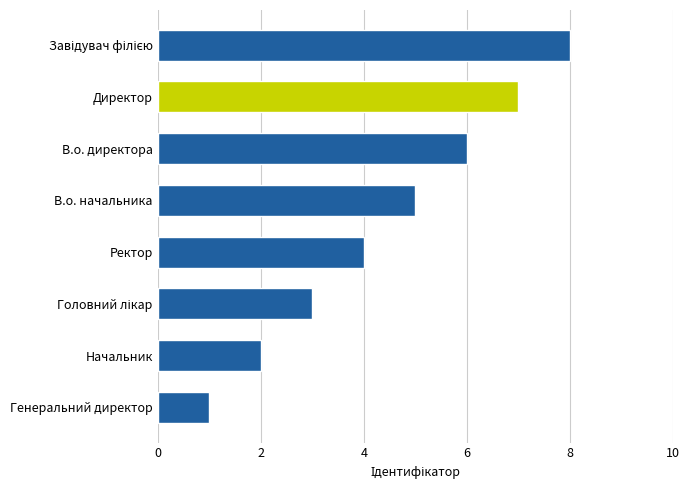

What is the maximum value shown in the chart?

8